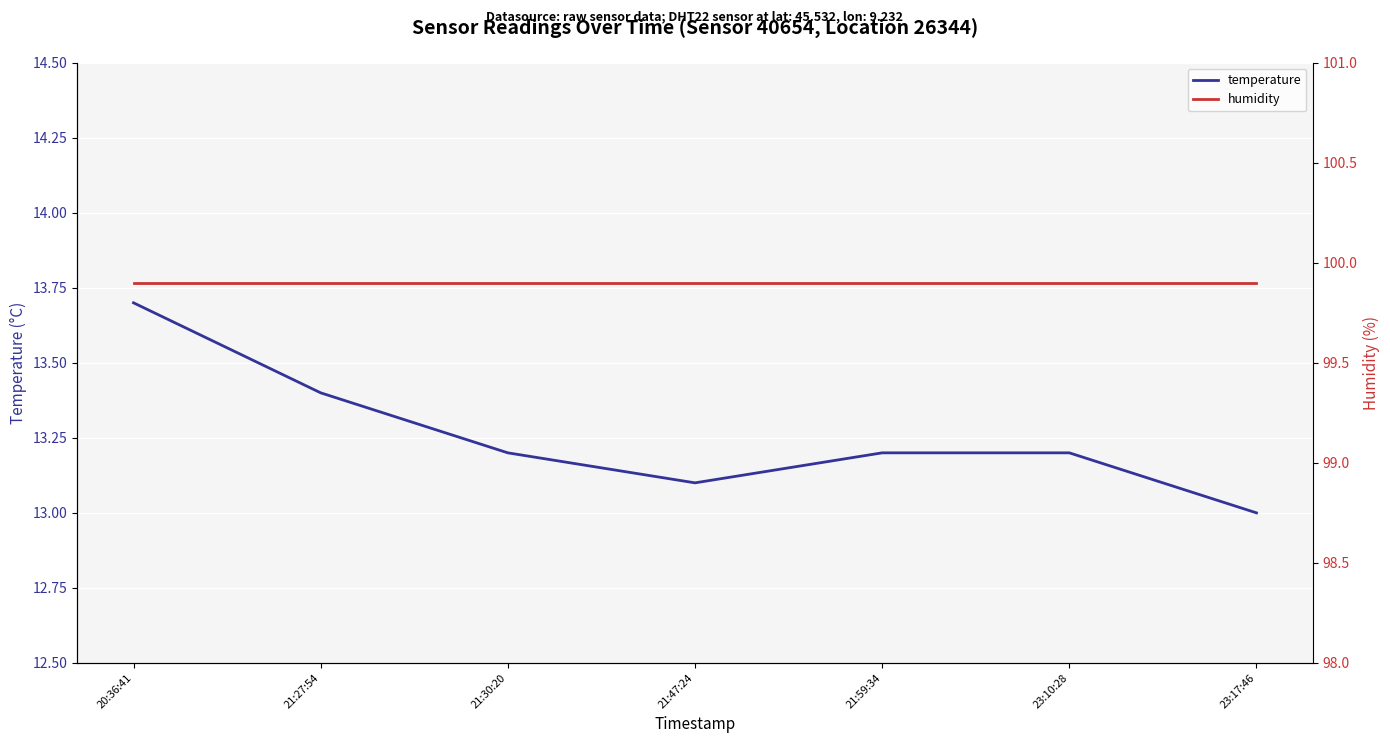

What is the sum of the humidity values at 23:17:46 and 21:27:54?

199.8